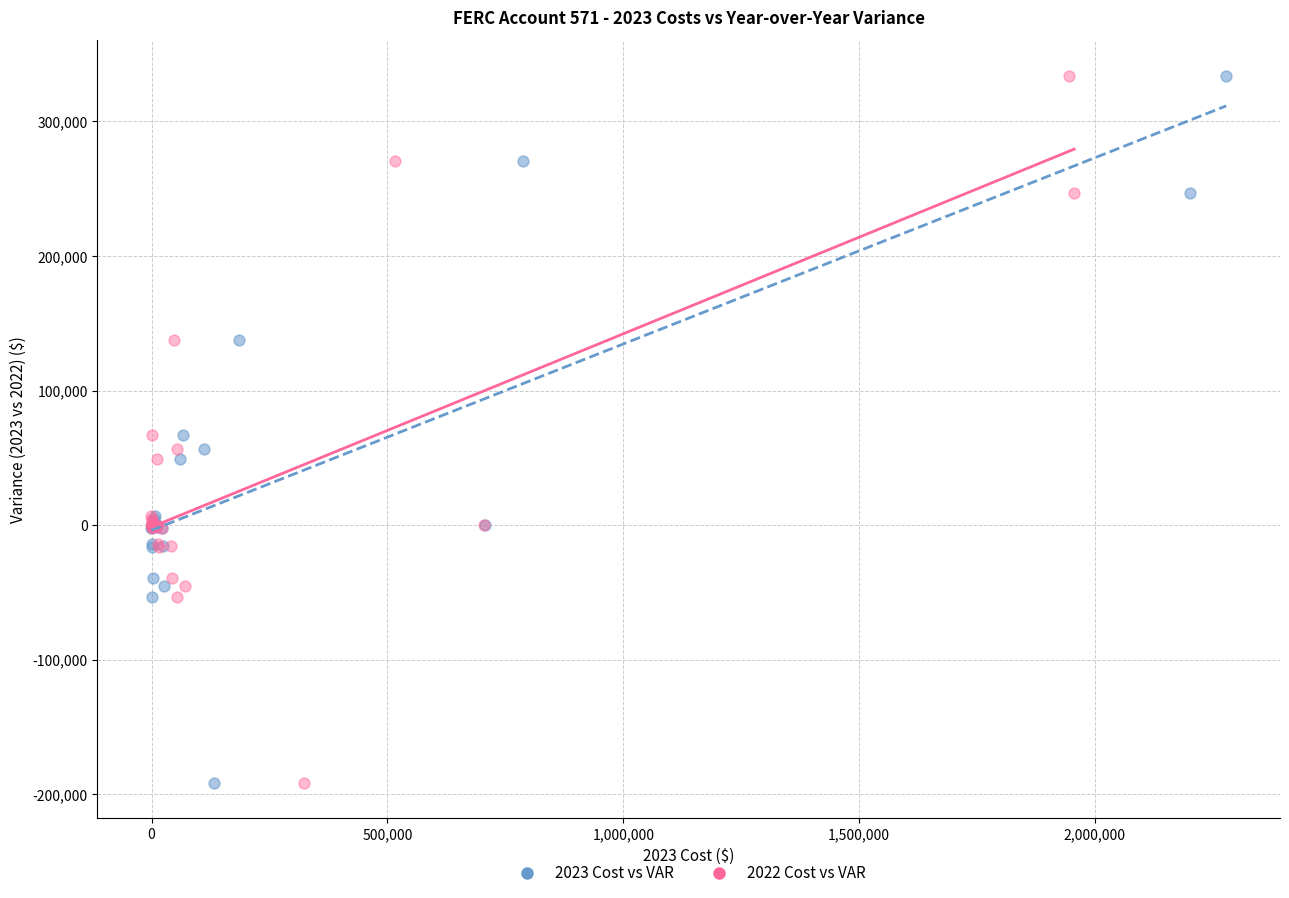

What are all the series names shown in the legend?

2023 Cost vs VAR, 2022 Cost vs VAR